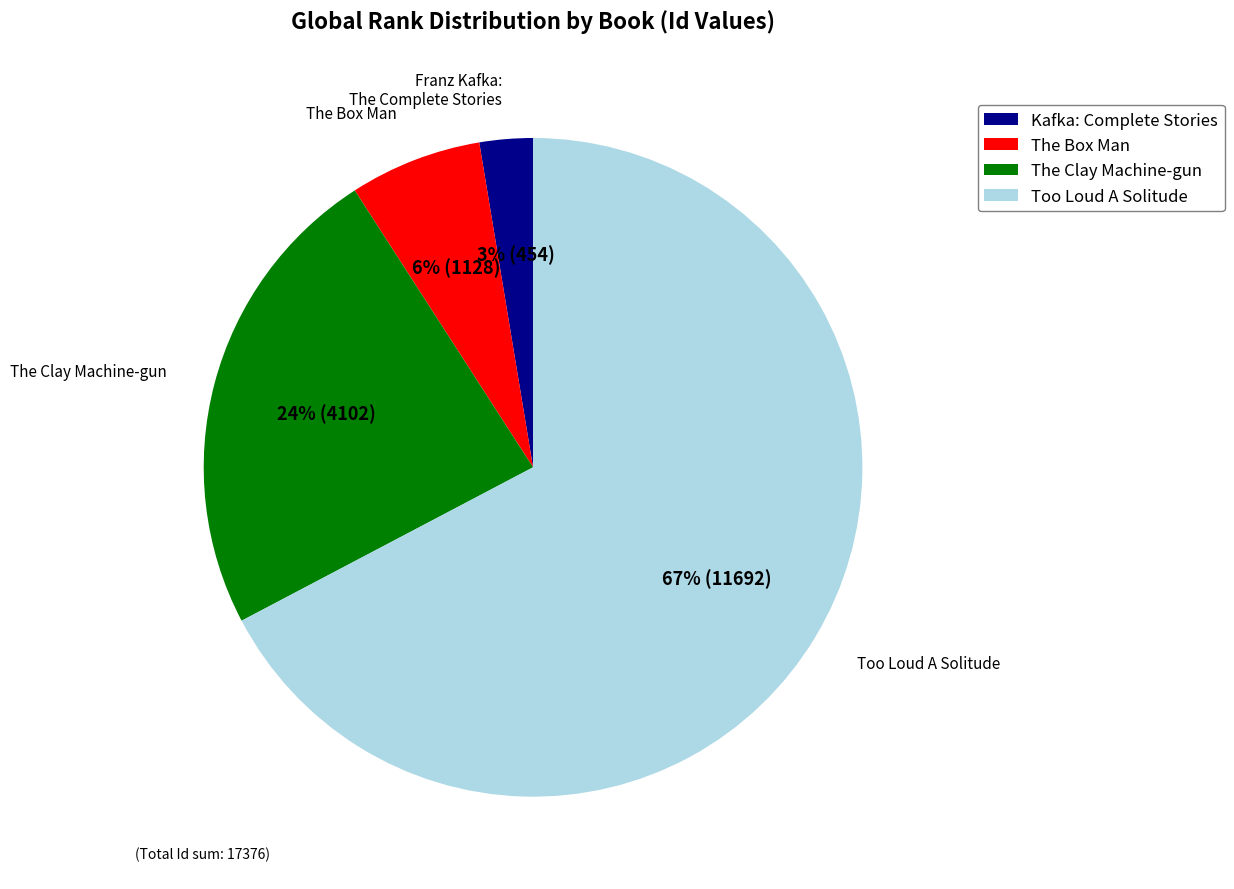

Which has a higher value, Kafka: Complete Stories or Too Loud A Solitude?

Too Loud A Solitude